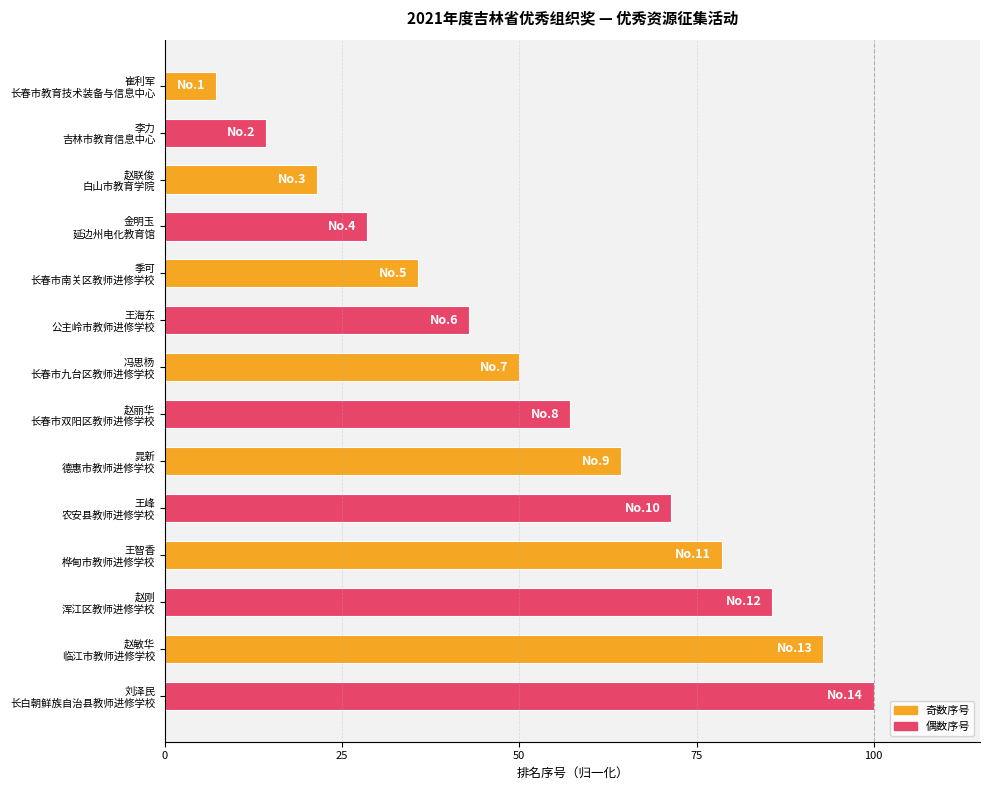

List the labels in order of value, largest first.

刘泽民
长白朝鲜族自治县教师进修学校, 赵敏华
临江市教师进修学校, 赵刚
浑江区教师进修学校, 王智香
桦甸市教师进修学校, 王峰
农安县教师进修学校, 晁新
德惠市教师进修学校, 赵丽华
长春市双阳区教师进修学校, 冯思杨
长春市九台区教师进修学校, 王海东
公主岭市教师进修学校, 季可
长春市南关区教师进修学校, 金明玉
延边州电化教育馆, 赵联俊
白山市教育学院, 李力
吉林市教育信息中心, 崔利军
长春市教育技术装备与信息中心